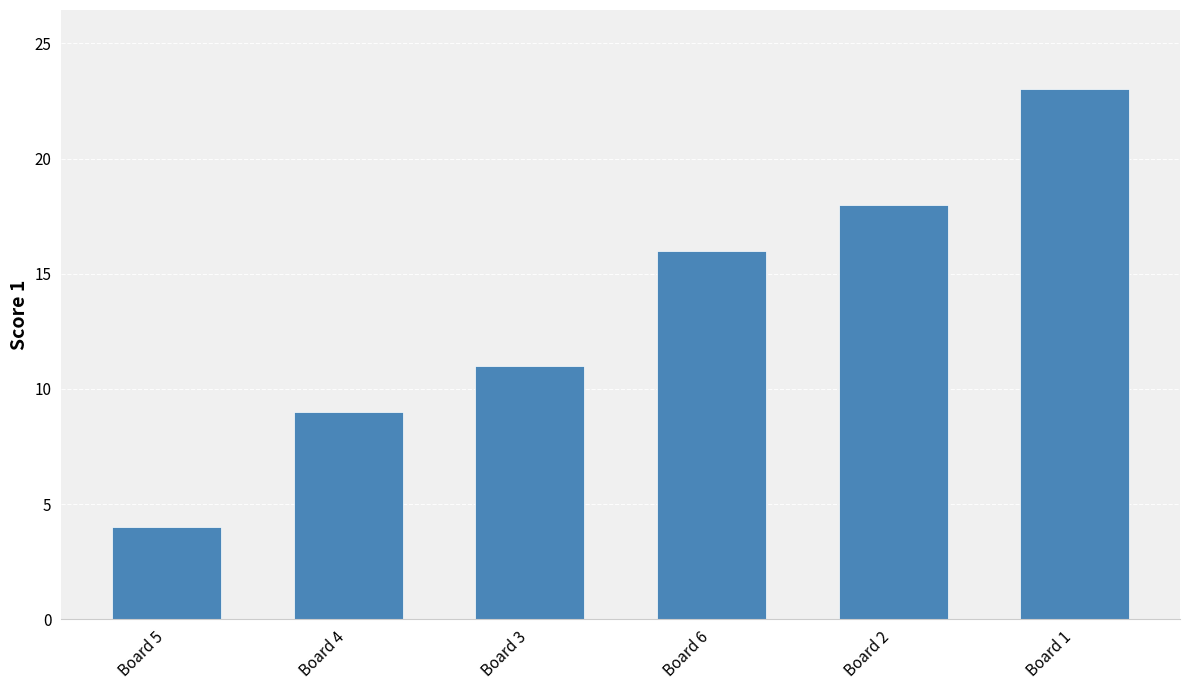

What position from the right is Board 3?

4